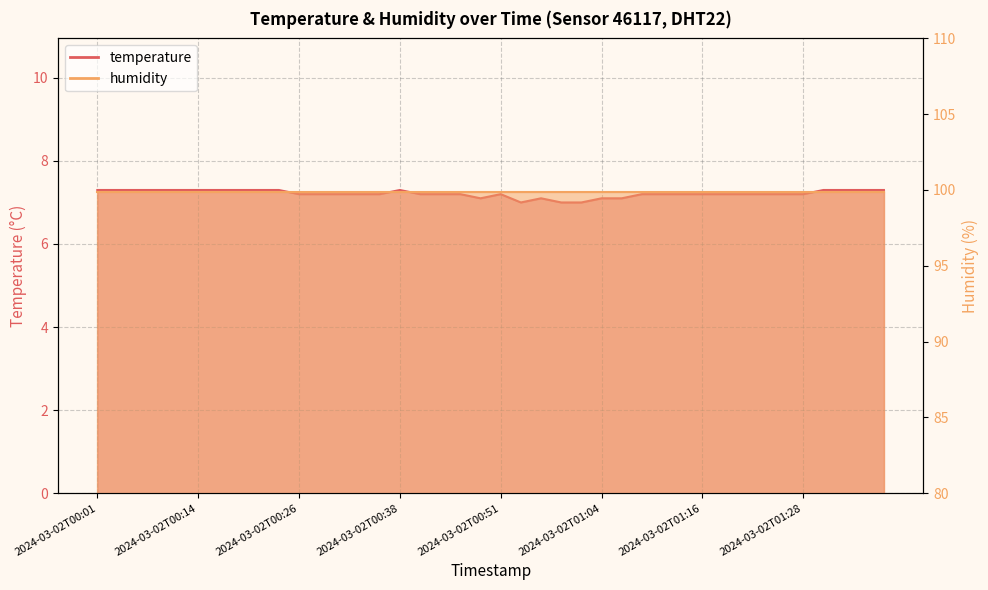

What is the difference between the maximum and minimum values?

0.3